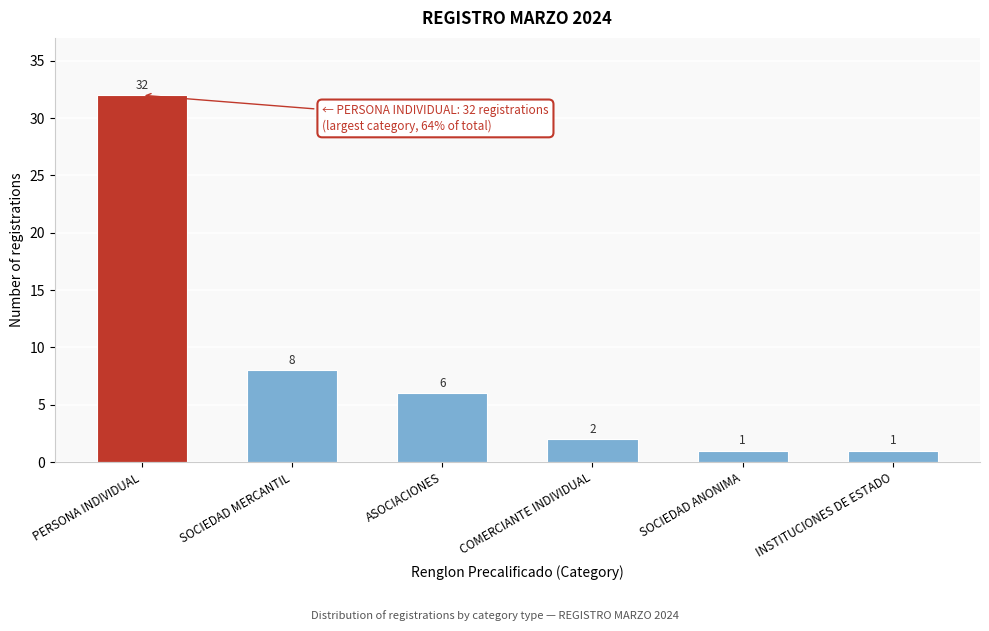

Reading left to right, list all the values displayed in this chart.

PERSONA INDIVIDUAL=32	SOCIEDAD MERCANTIL=8	ASOCIACIONES=6	COMERCIANTE INDIVIDUAL=2	SOCIEDAD ANONIMA=1	INSTITUCIONES DE ESTADO=1